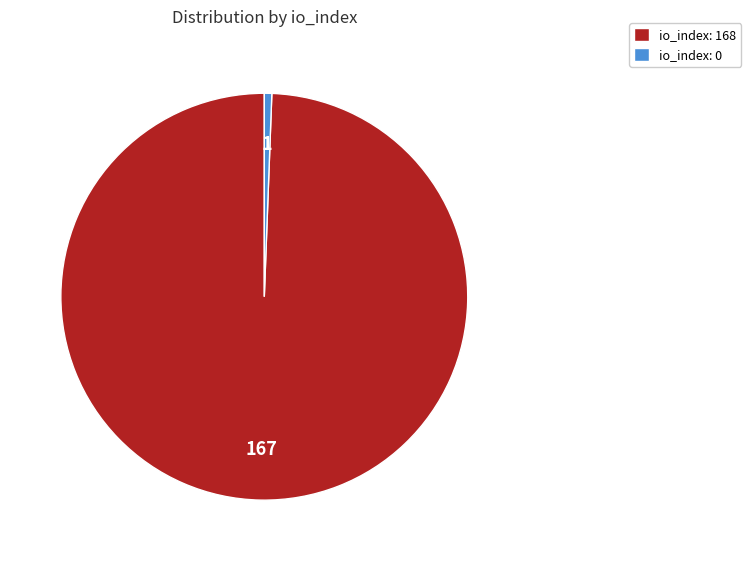

Between io_index: 168 and io_index: 0, which is larger?

io_index: 168